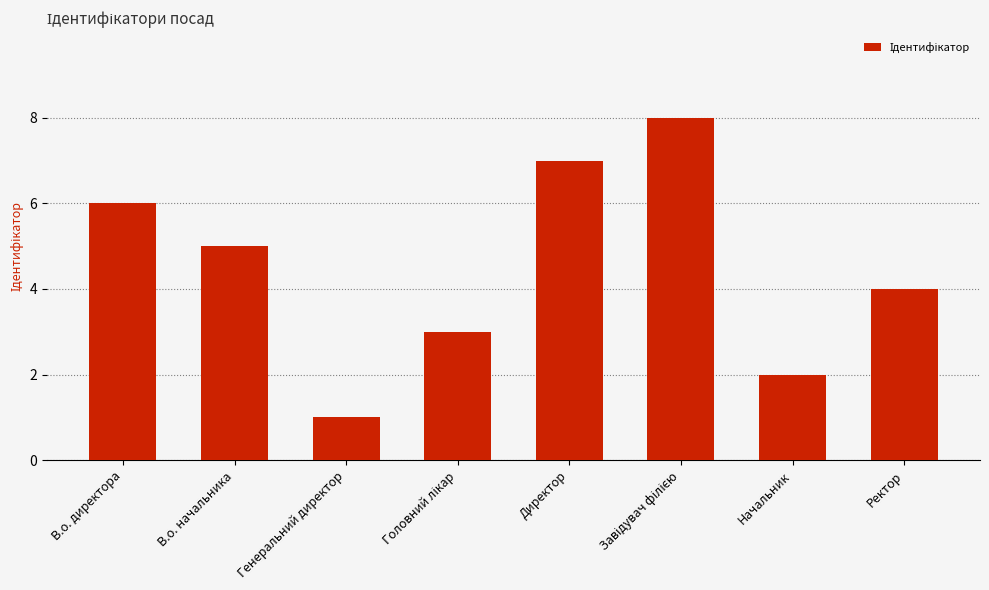

Reading left to right, what are all the values shown in this chart?

6	5	1	3	7	8	2	4